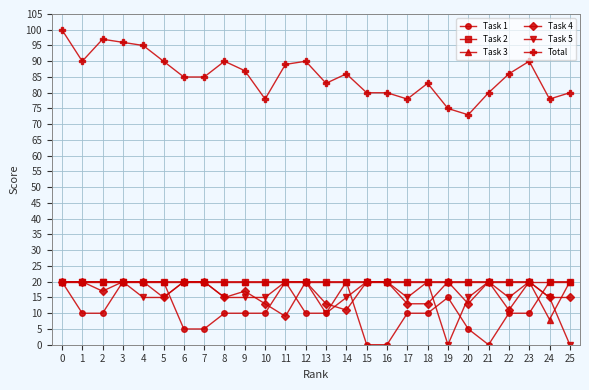

What is the total value across all series at 24?

156